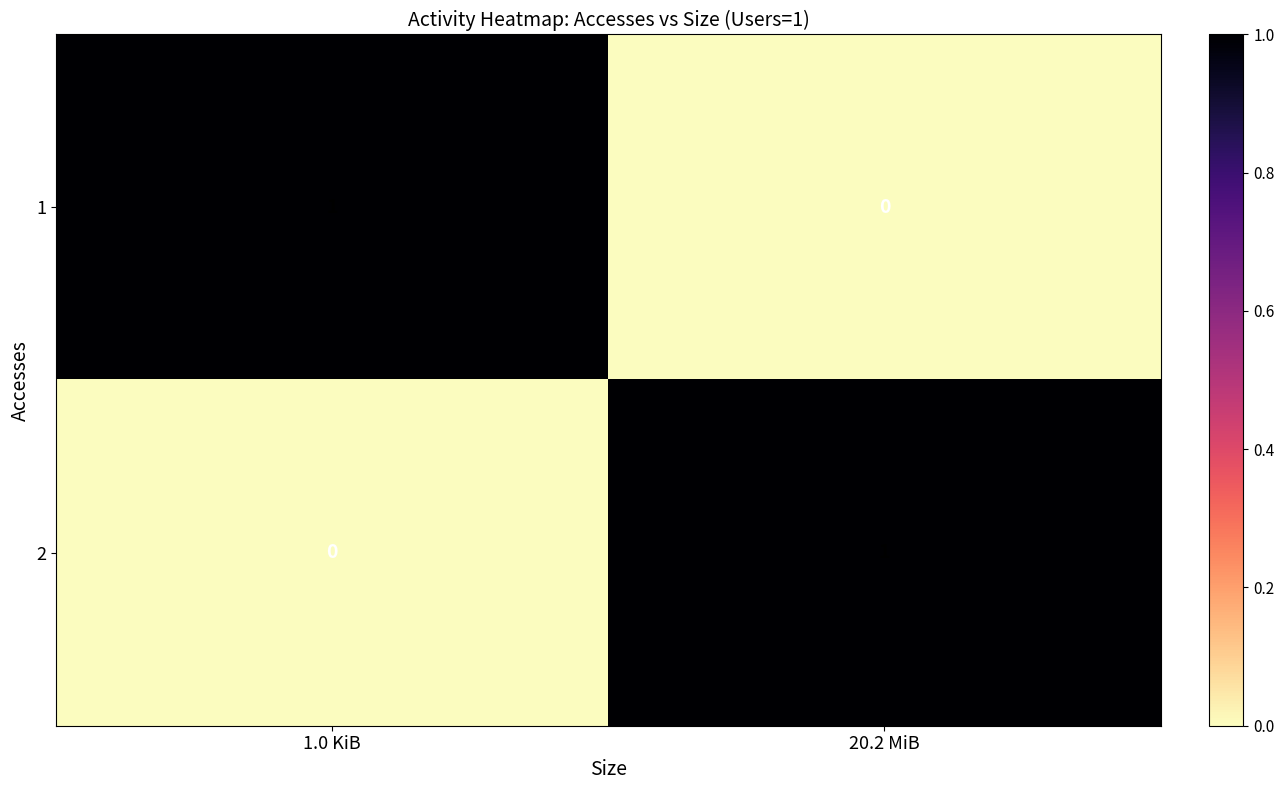

At how many categories does at least one series exceed 0?

2